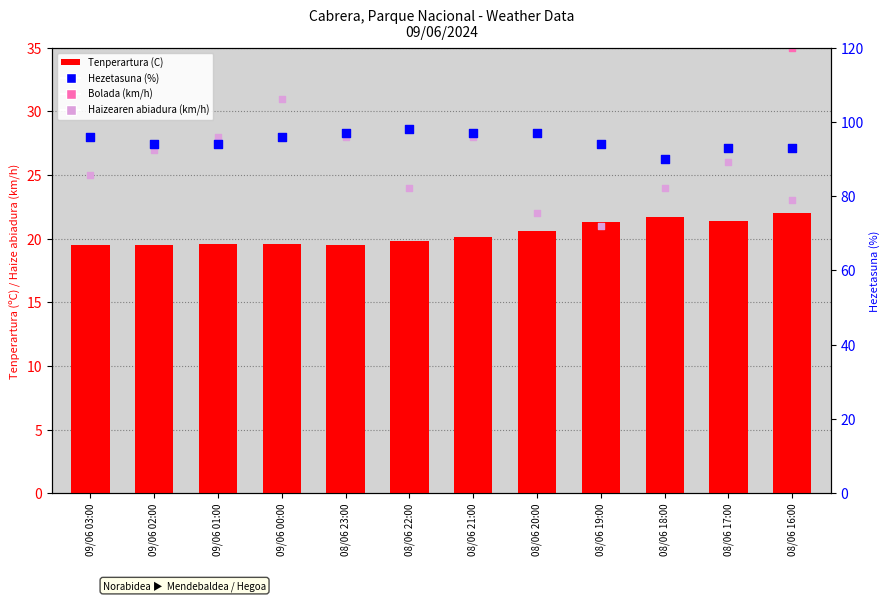

Which series reaches the minimum Y coordinate?

Tenperartura (C)